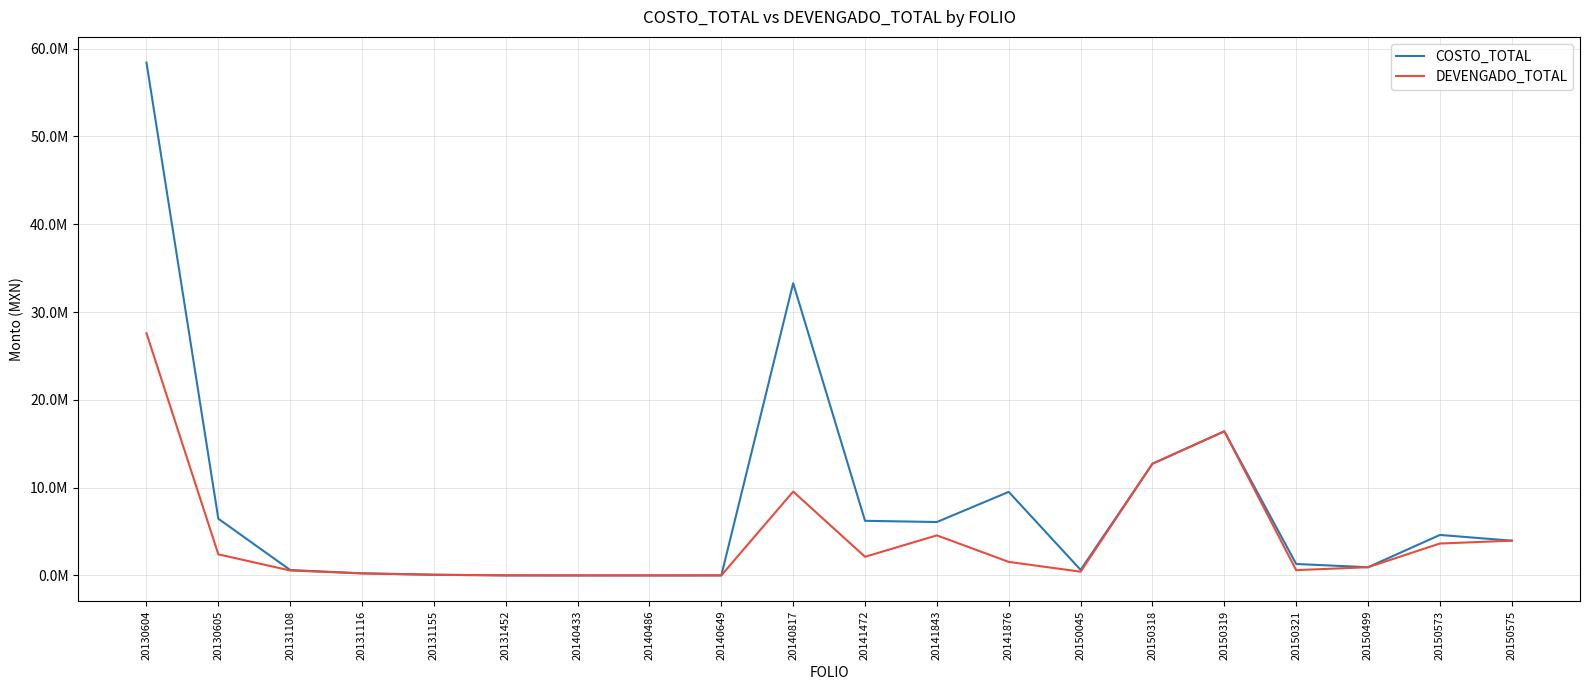

Does the chart display data point markers on the line(s)?

No